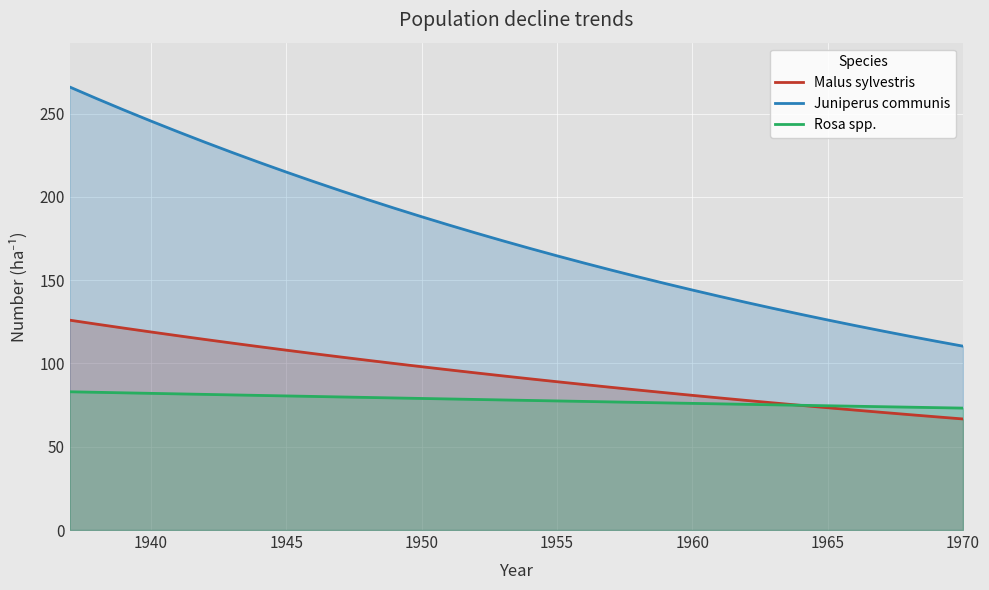

True or false: Juniperus communis has more than 0 points higher than both neighbors.

False